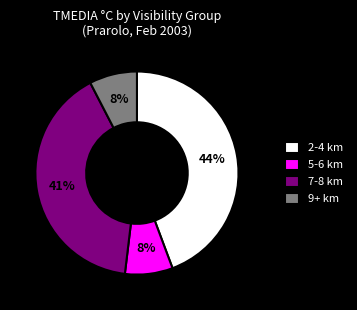

Is it true that 9+ km is 1% of the pie?

False